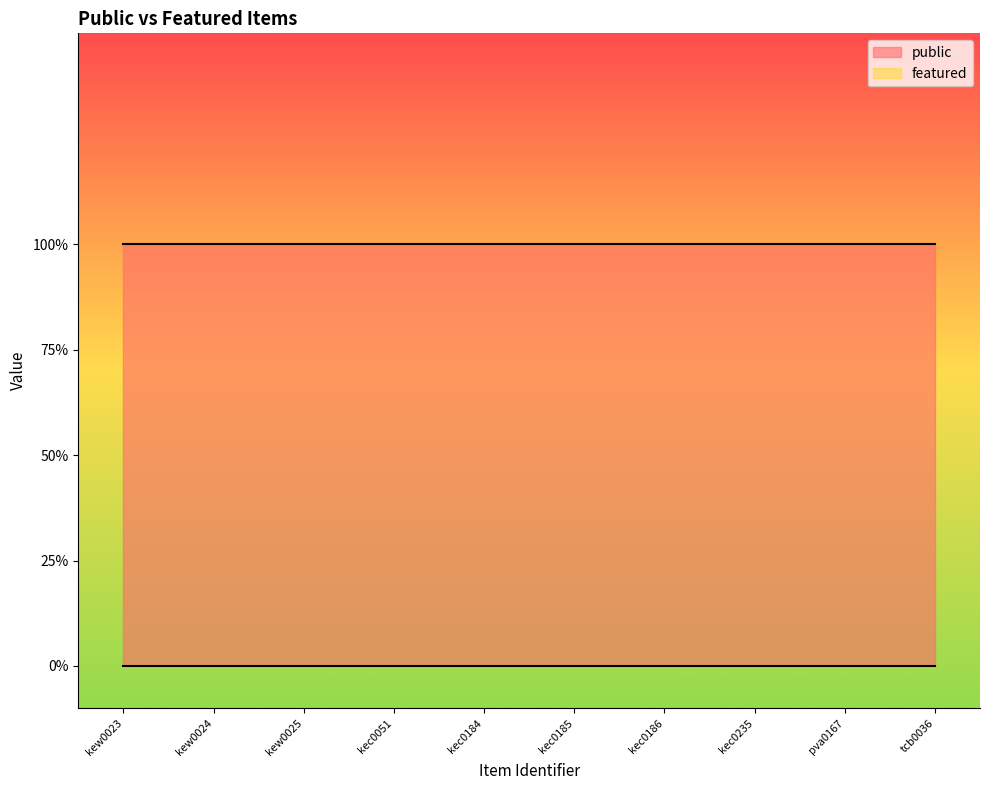

Is it true that public equals 1 at tcb0036?

True